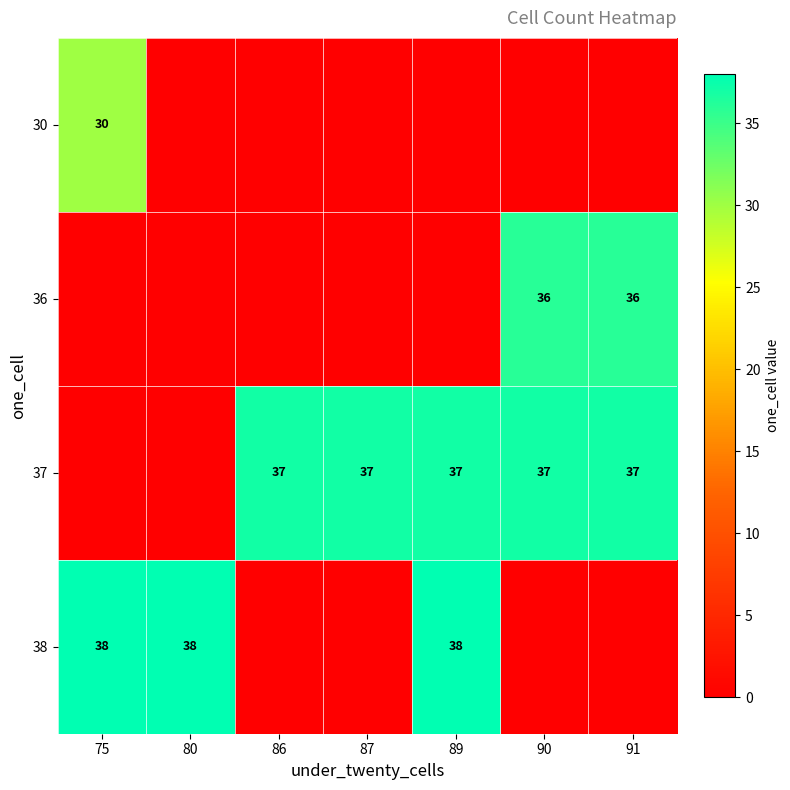

The 37 series shows 37 at 86. True or false?

True